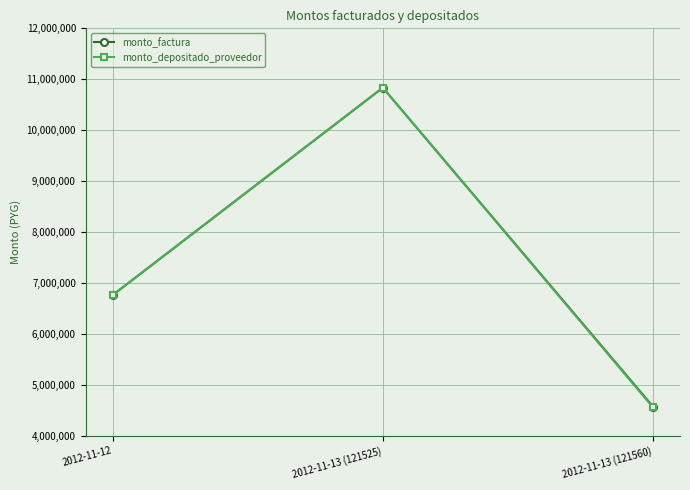

How many values in the monto_factura series are below 6765000?

1